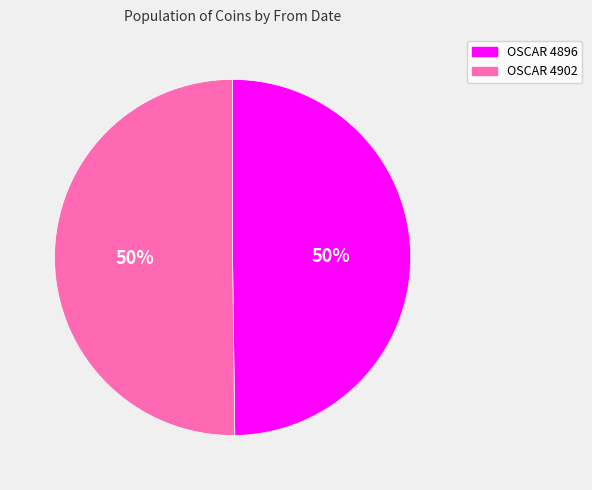

To the nearest percent, what percentage of the pie is OSCAR 4902?

50%